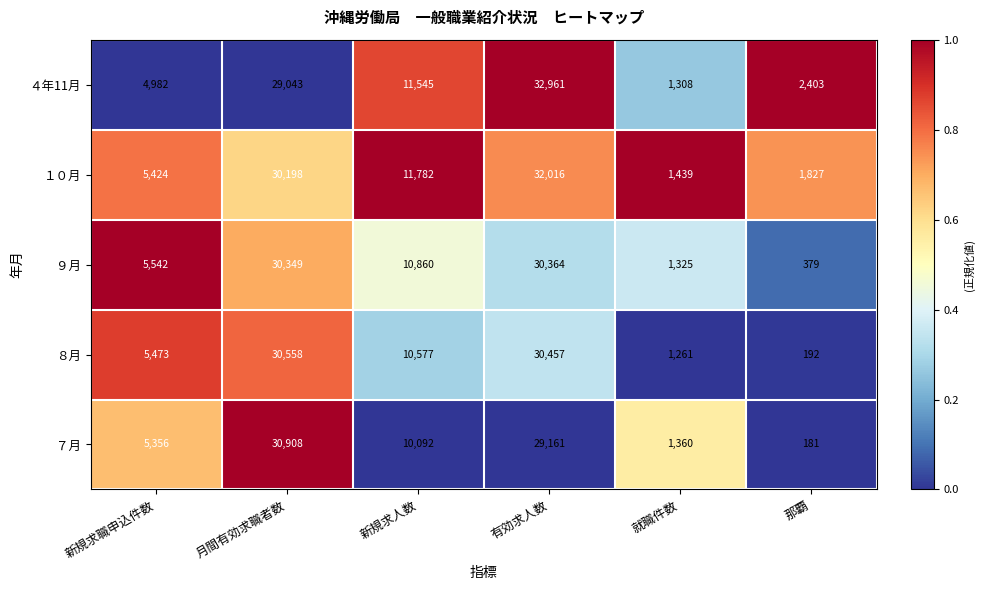

Which series changed the most between 新規求人数 and 有効求人数?

４年11月